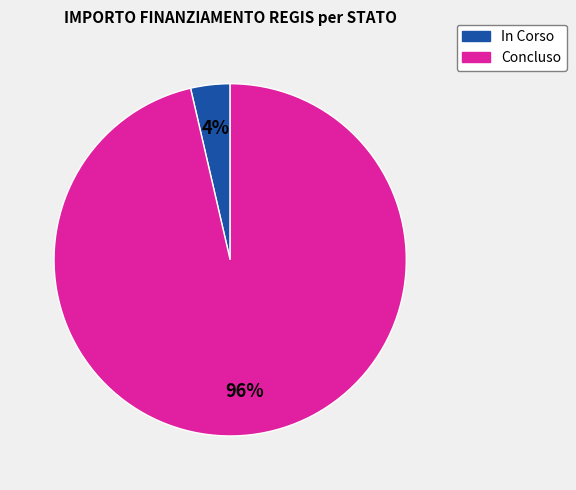

How many segments does this pie chart have?

2